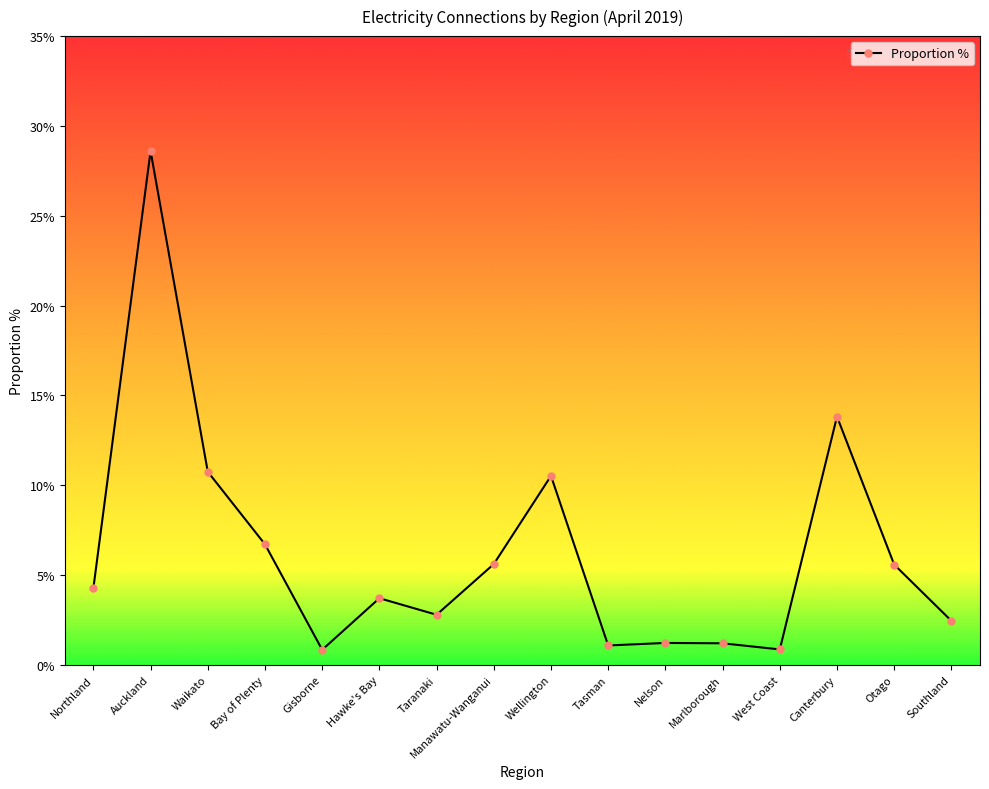

What position from the left is Auckland?

2